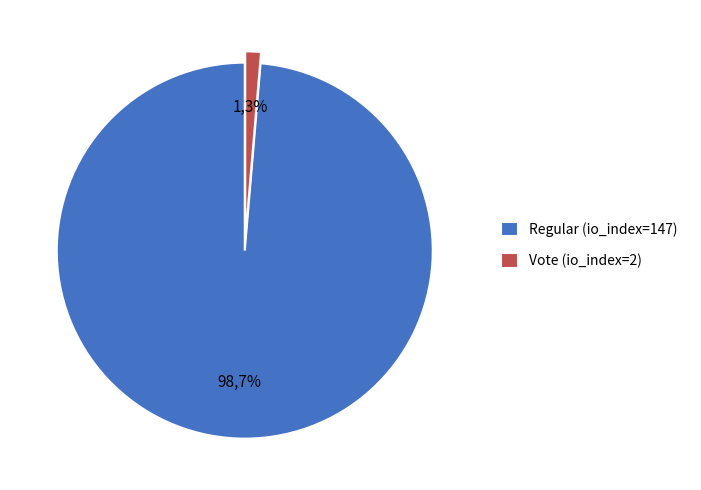

Which category accounts for the majority?

Regular (io_index=147)